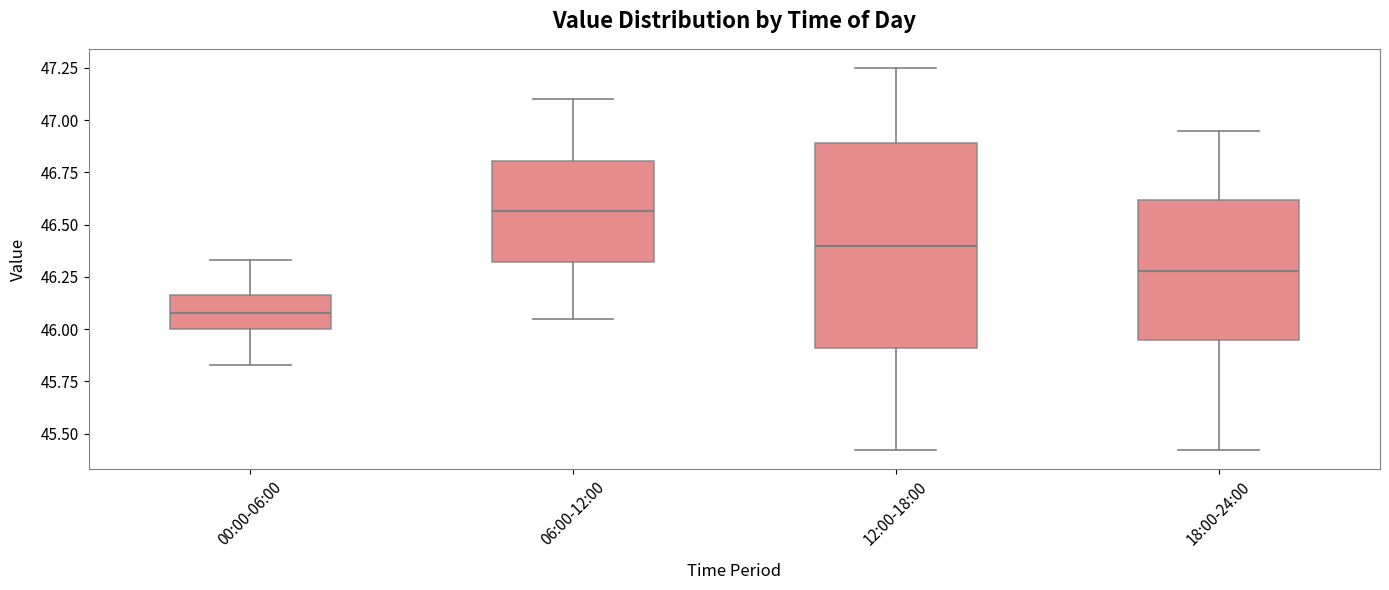

Reading left to right, transcribe this box plot: for each box, give where its median line is, the range the box spans, and where its two whiskers end, as read against the y-axis. The values are not printed on the chart, so give them approximately, as read against the axis.

00:00-06:00: median 46.10, box 46.00 to 46.15, whiskers 45.85 to 46.35
06:00-12:00: median 46.55, box 46.30 to 46.80, whiskers 46.05 to 47.10
12:00-18:00: median 46.40, box 45.90 to 46.90, whiskers 45.40 to 47.25
18:00-24:00: median 46.30, box 45.95 to 46.60, whiskers 45.40 to 46.95